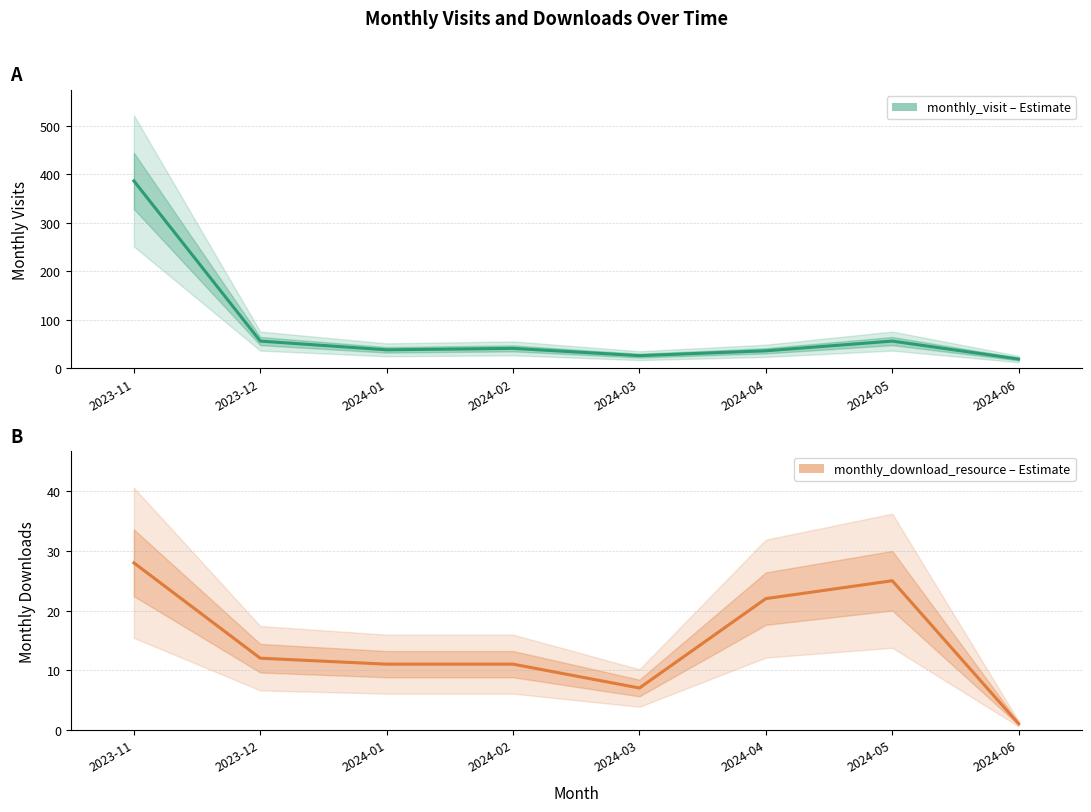

Reading right to left, list all the values displayed in this chart.

monthly_visit: 2024-06=19	2024-05=56	2024-04=36	2024-03=26	2024-02=41	2024-01=38	2023-12=56	2023-11=386
monthly_download_resource: 2024-06=1	2024-05=25	2024-04=22	2024-03=7	2024-02=11	2024-01=11	2023-12=12	2023-11=28